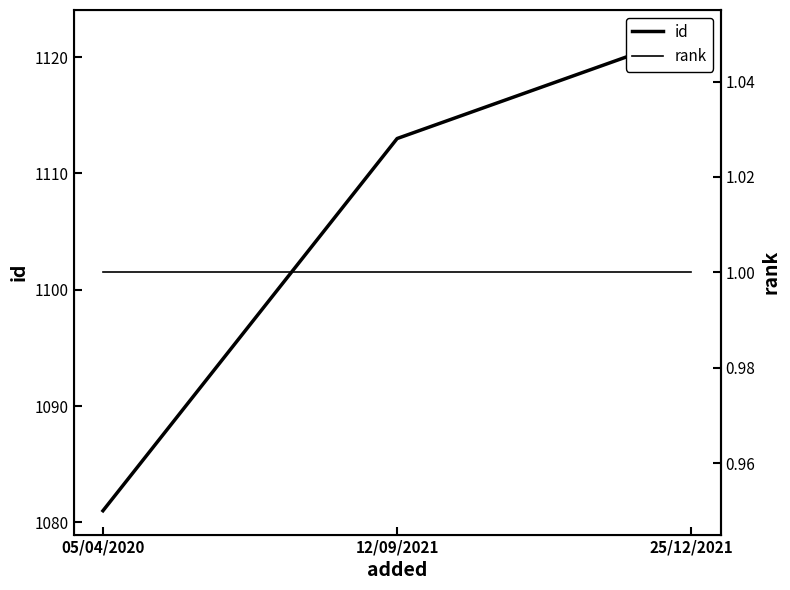

What is the label of the 3rd point from the right?

05/04/2020